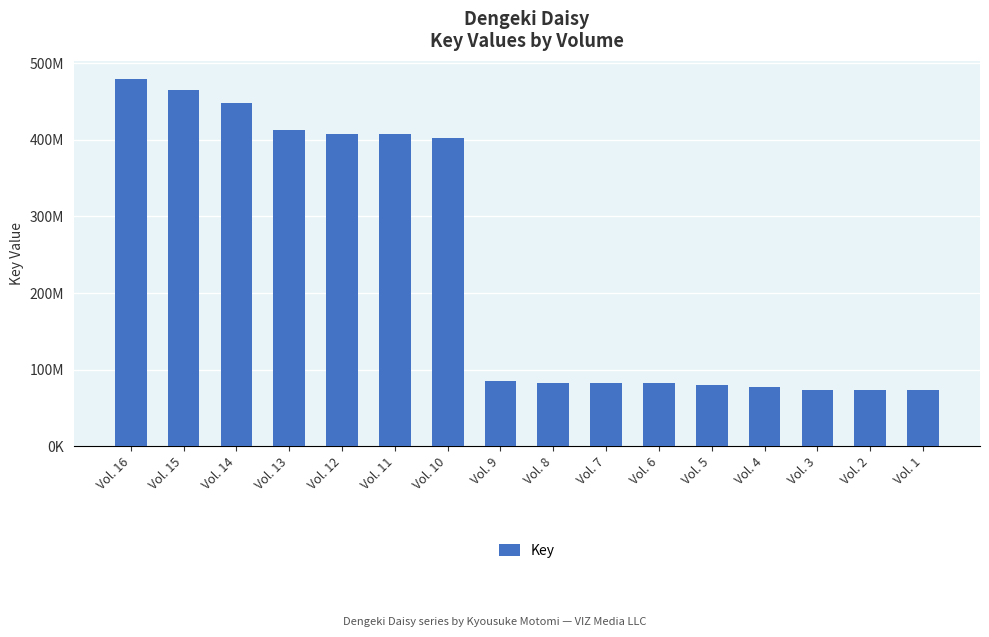

What is the approximate value at Vol. 9, to the nearest 10?

85745350